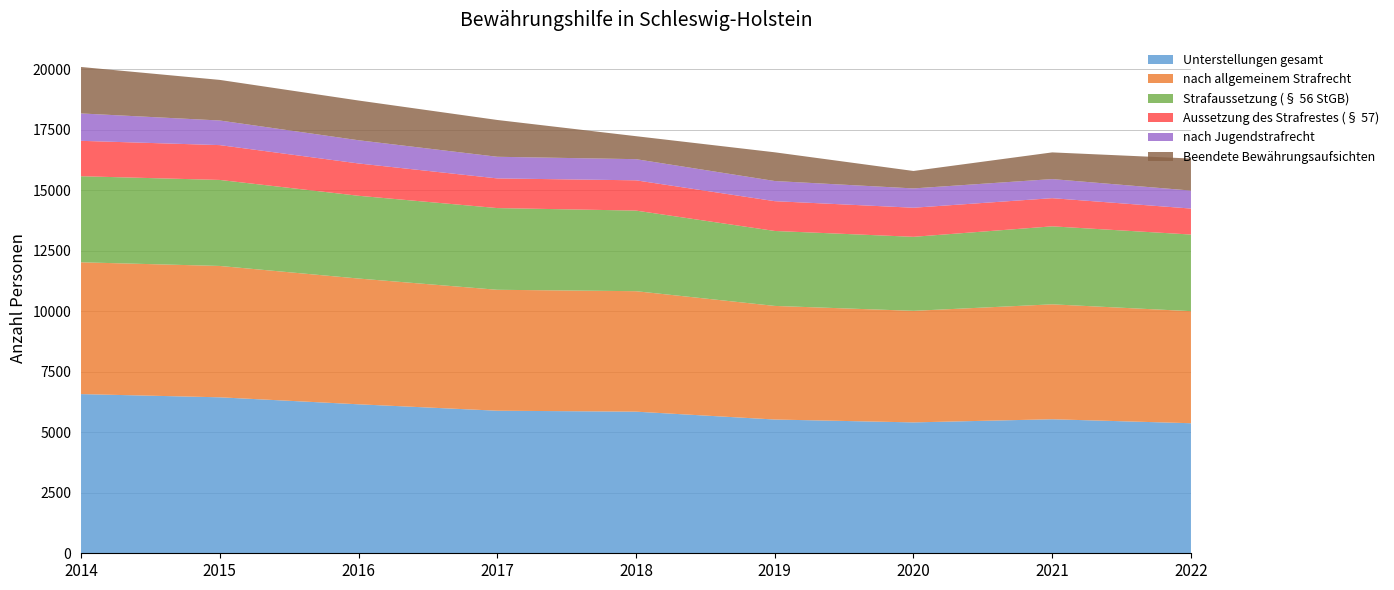

Reading left to right, what are all the values shown in this chart?

Unterstellungen gesamt: 2014=6579	2015=6446	2016=6157	2017=5892	2018=5853	2019=5528	2020=5409	2021=5539	2022=5375
nach allgemeinem Strafrecht: 2014=5447	2015=5429	2016=5198	2017=4998	2018=4979	2019=4695	2020=4611	2021=4750	2022=4632
Strafaussetzung (§ 56 StGB): 2014=3557	2015=3555	2016=3420	2017=3377	2018=3331	2019=3098	2020=3059	2021=3223	2022=3166
Aussetzung des Strafrestes (§ 57): 2014=1463	2015=1439	2016=1336	2017=1226	2018=1251	2019=1231	2020=1202	2021=1164	2022=1074
nach Jugendstrafrecht: 2014=1132	2015=1017	2016=959	2017=894	2018=874	2019=833	2020=798	2021=789	2022=743
Beendete Bewährungsaufsichten: 2014=1920	2015=1678	2016=1642	2017=1521	2018=950	2019=1187	2020=721	2021=1103	2022=1324